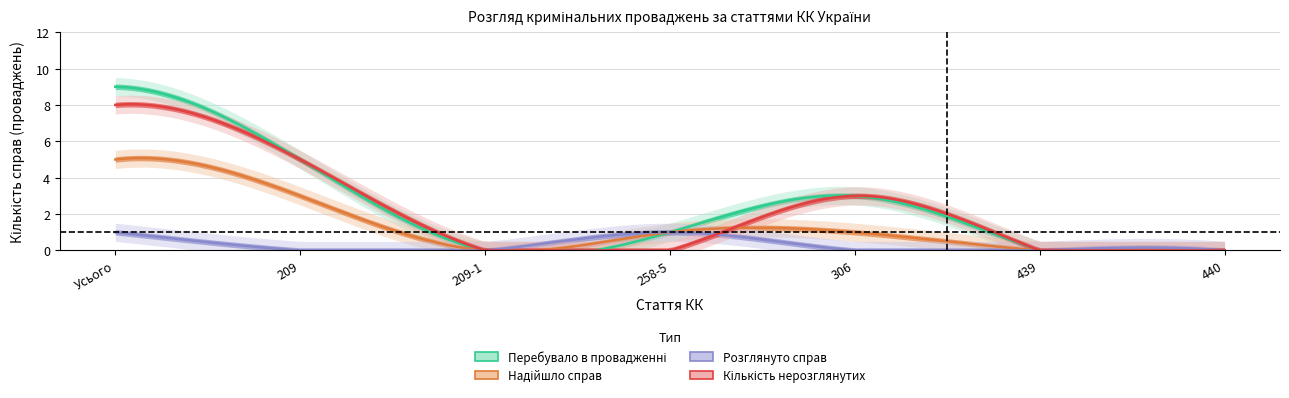

At which category is the sum across all series the highest?

Усього